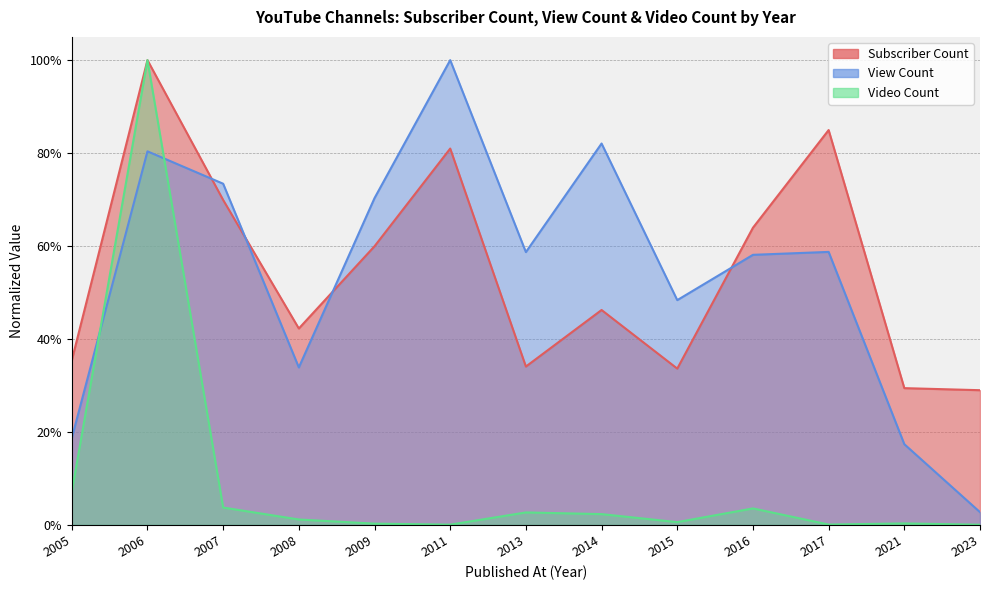

What is the difference between the maximum and second lowest values in the Subscriber Count series?

0.7